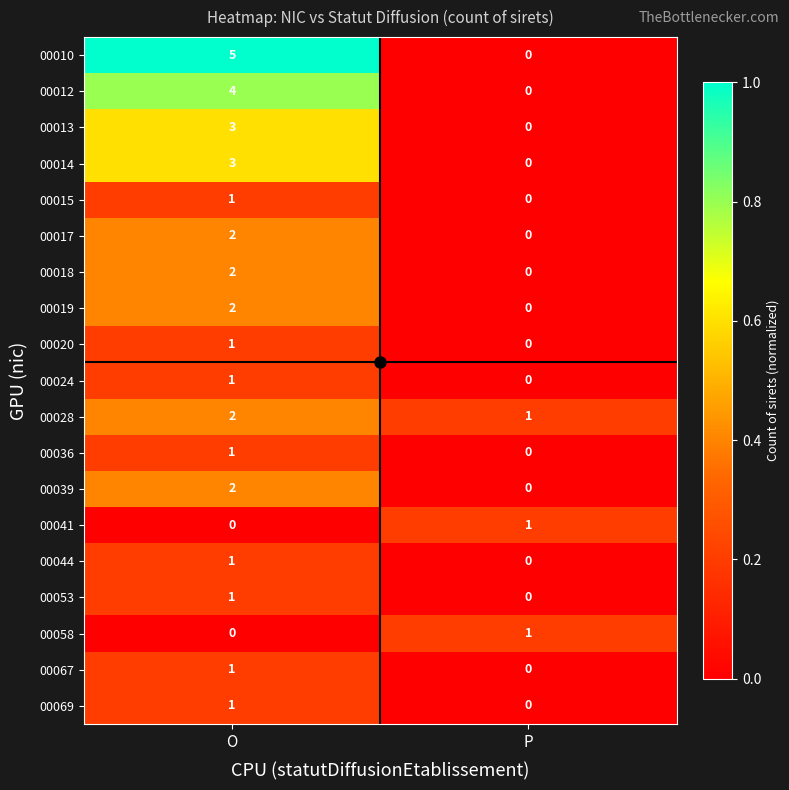

Count the number of categories in the chart.

2